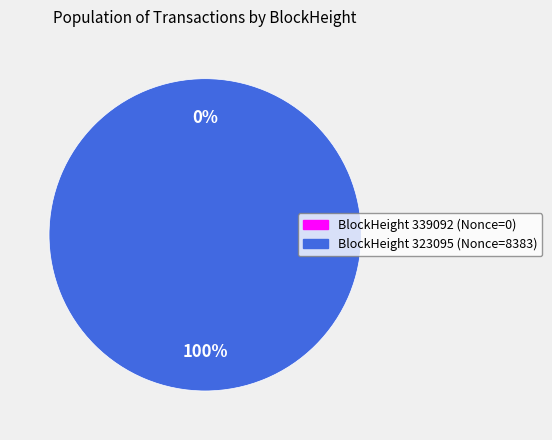

What portion of the pie excludes 339092?

100.0%